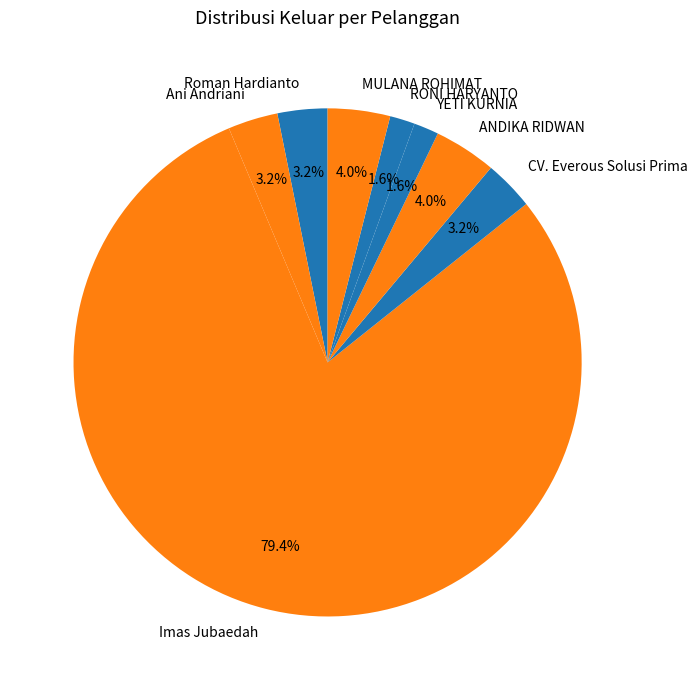

What portion of the pie excludes CV. Everous Solusi Prima?

96.8%